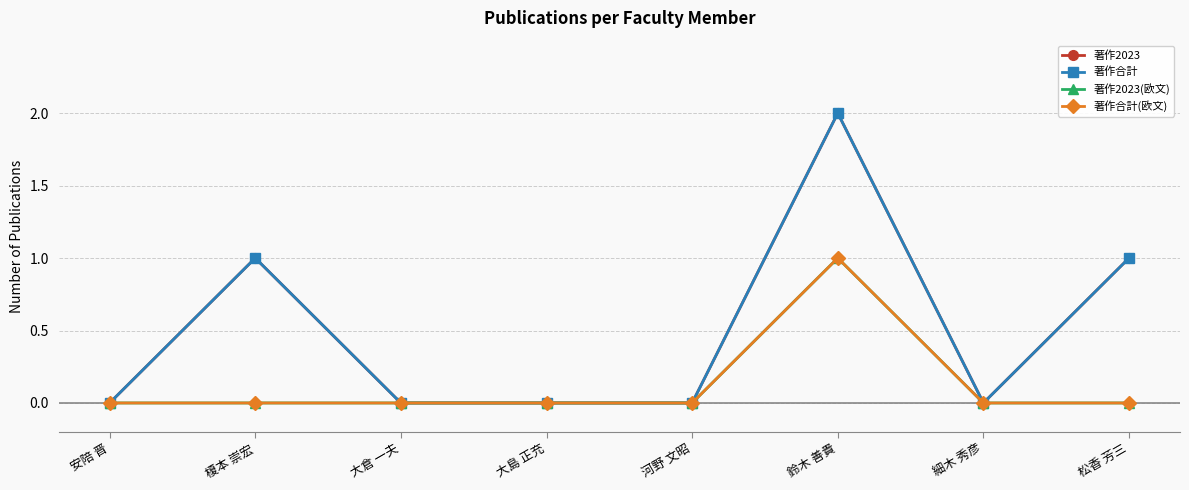

Rank the series at 細木 秀彦 from highest to lowest value.

著作2023, 著作合計, 著作2023(欧文), 著作合計(欧文)